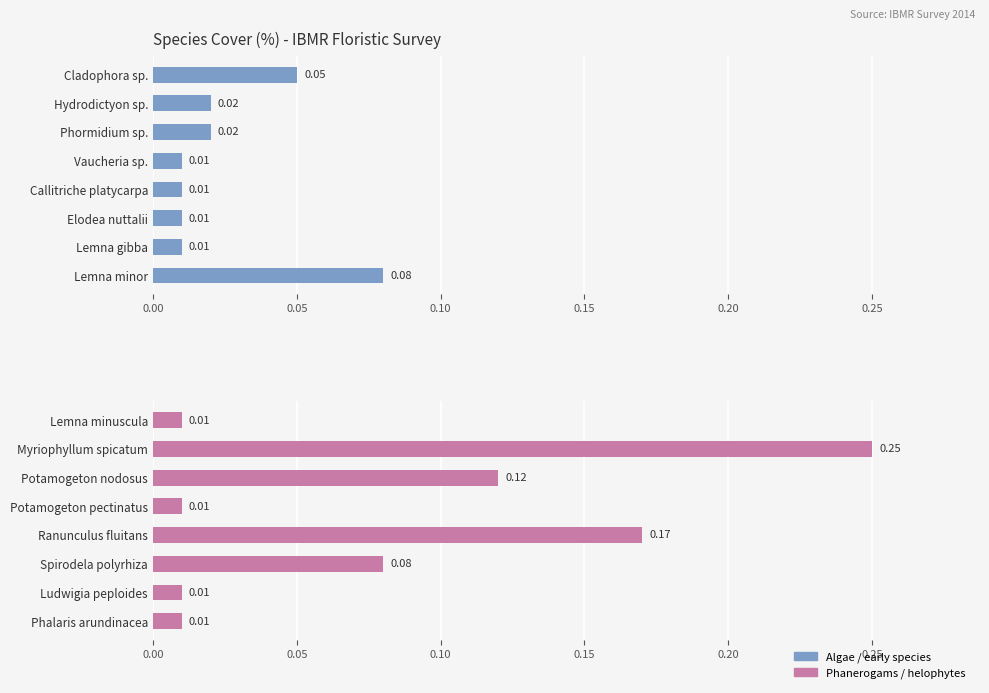

The chart shows a value of 0.1 at Spirodela polyrhiza. True or false?

True